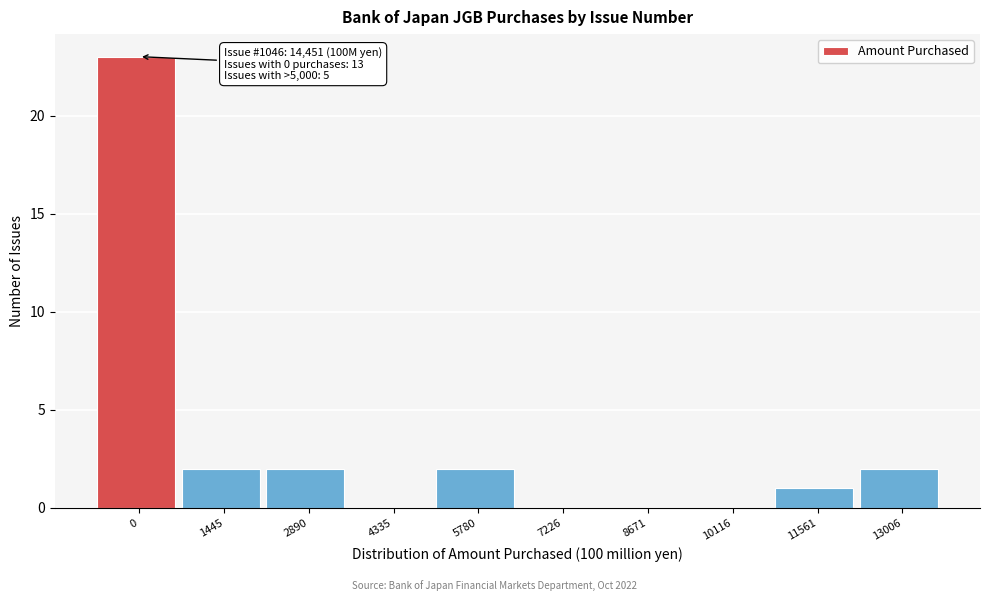

Reading left to right, extract all data points from this chart.

0=23	1445=2	2890=2	4335=0	5780=2	7226=0	8671=0	10116=0	11561=1	13006=2